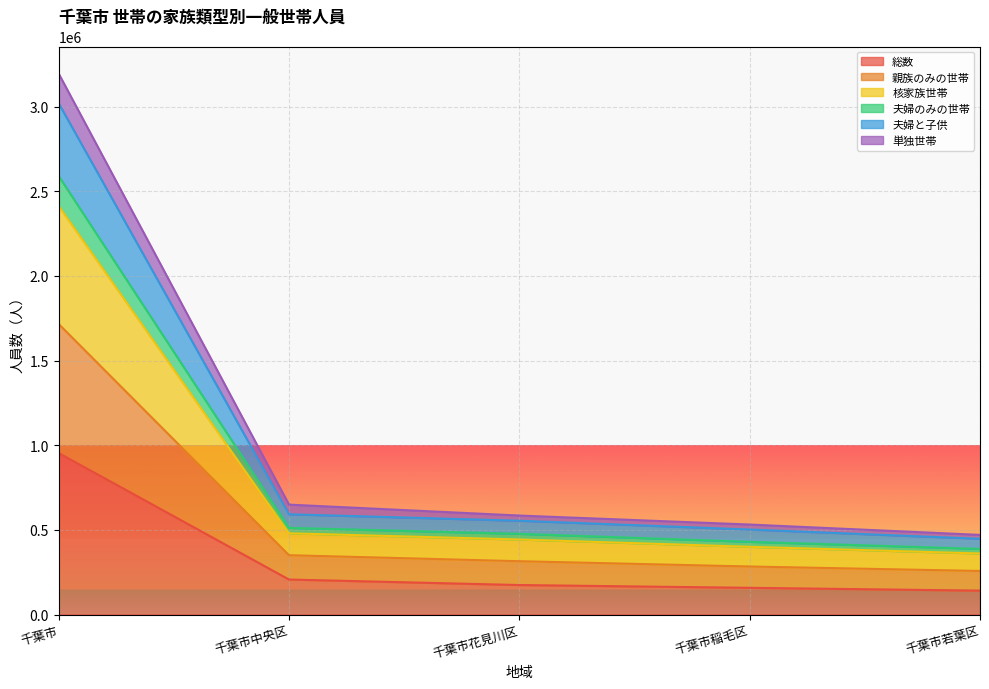

At which label does 夫婦のみの世帯 reach its minimum?

千葉市若葉区